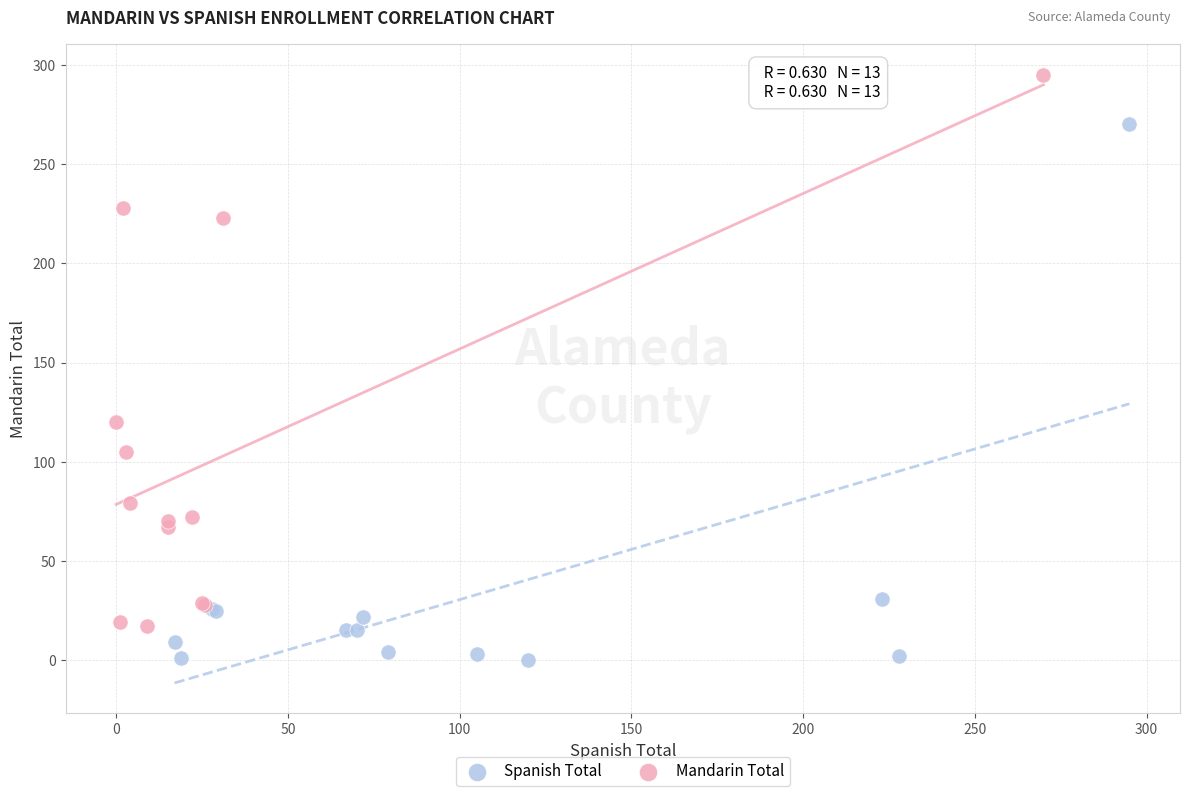

Which series contains the lowest Y value?

Spanish Total